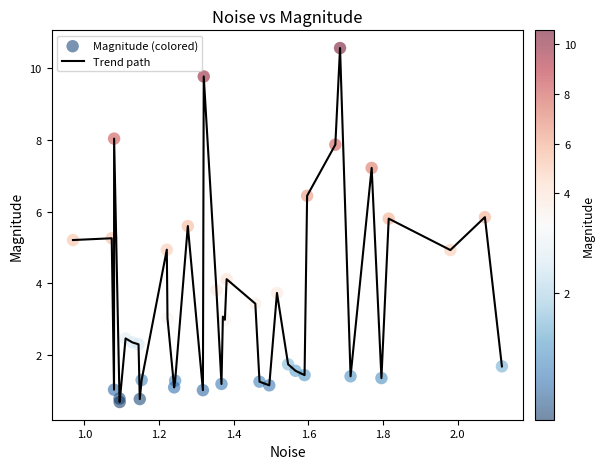

What is the maximum value shown in the chart?

10.6